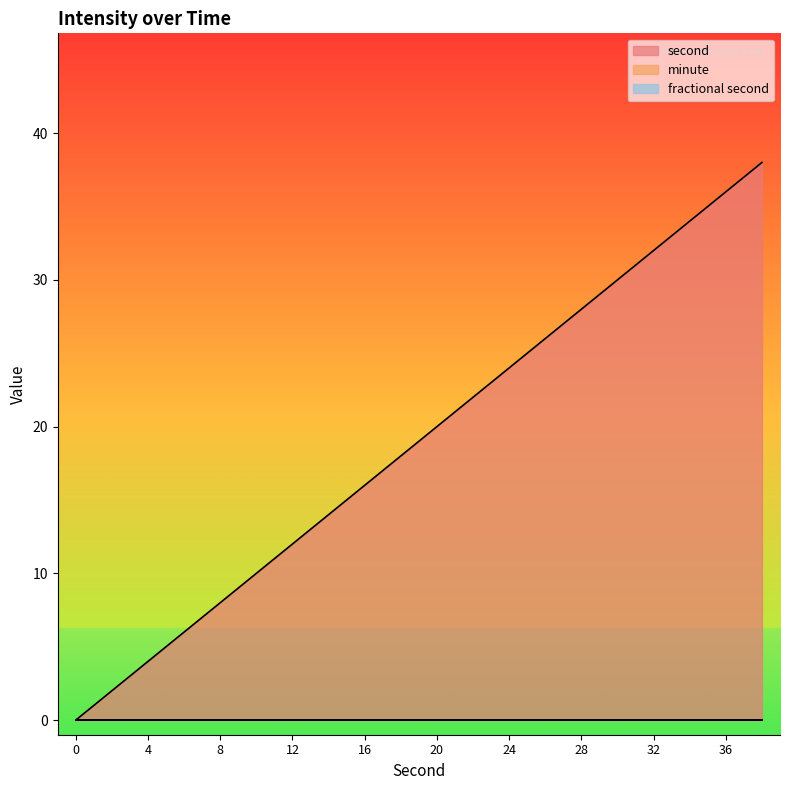

What is the difference between the highest and lowest values at 36?

36